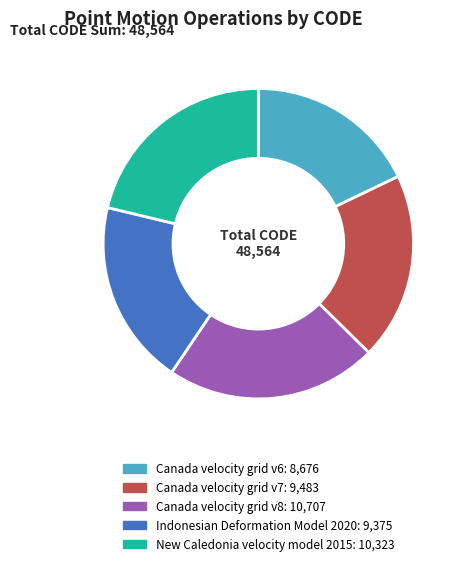

The Indonesian Deformation Model 2020 slice represents 19% of the pie. True or false?

True